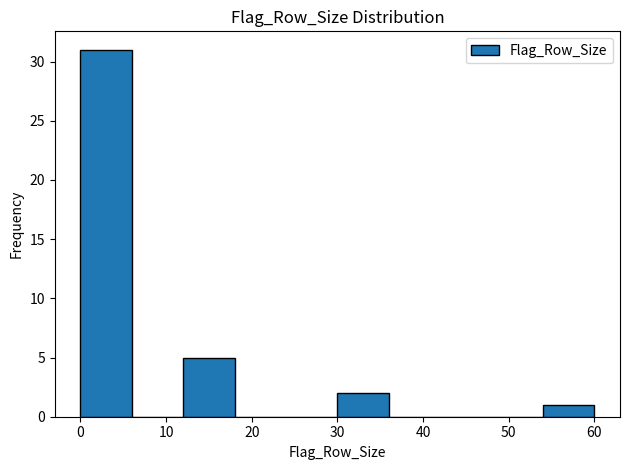

Over which range of the x-axis is the bar tallest?

0 to 6